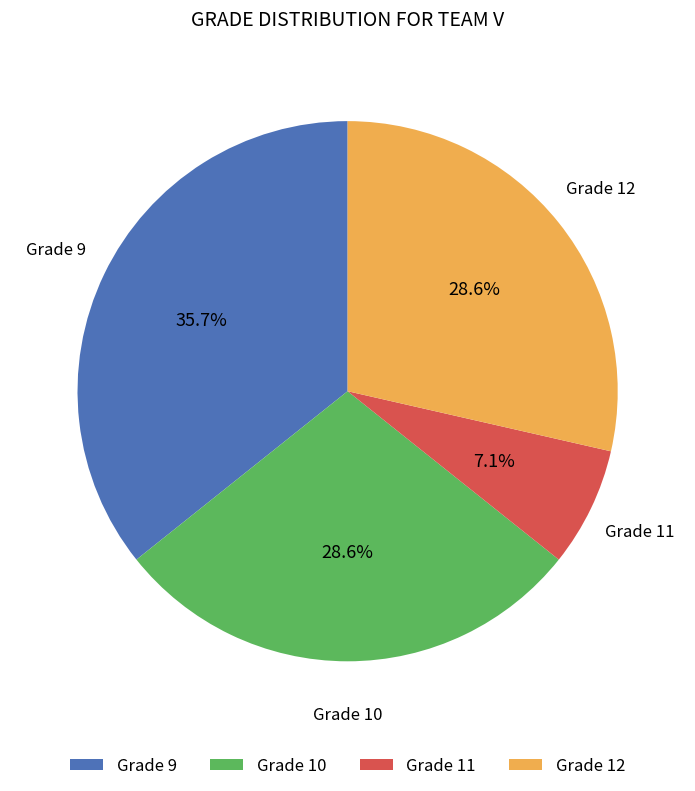

Combined, do Grade 9 and Grade 12 account for over 50%?

Yes